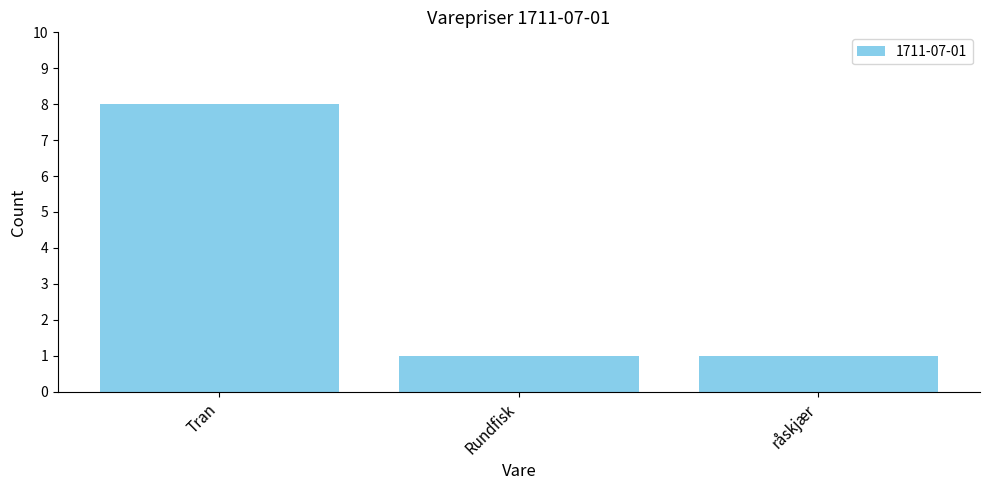

The chart shows a value of 1 at Rundfisk. True or false?

True